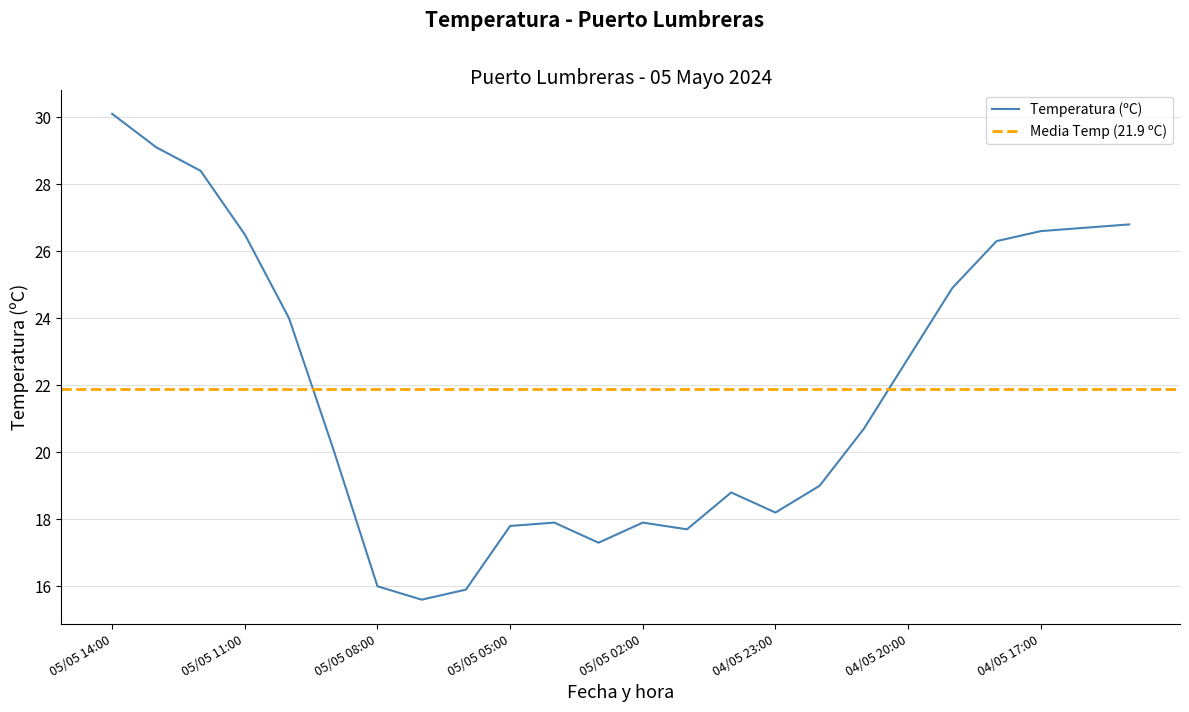

At which label does Temperatura (ºC) reach its peak?

05/05 14:00